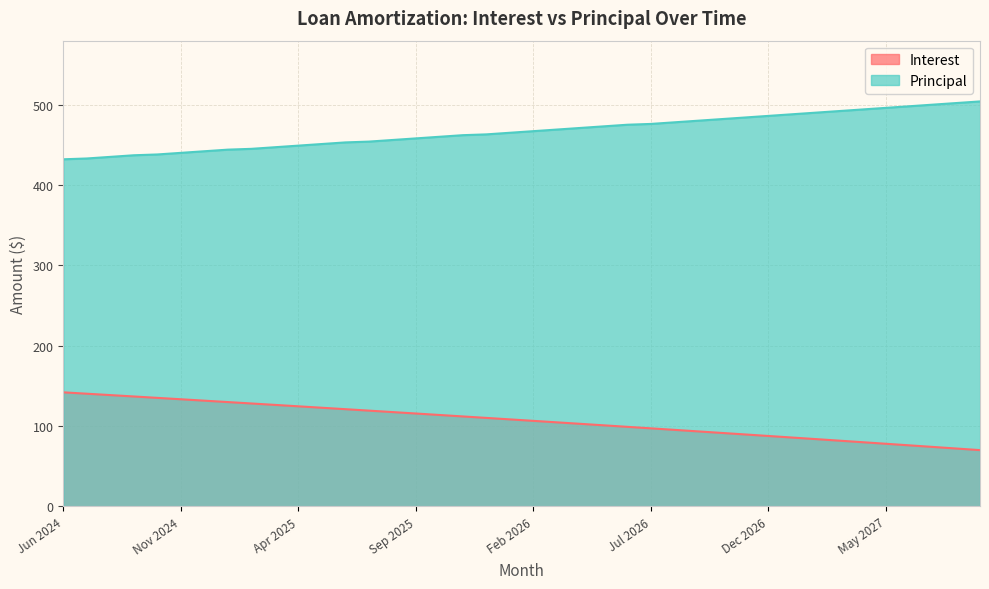

What is the difference between the maximum and second lowest values in the Principal series?

71.0